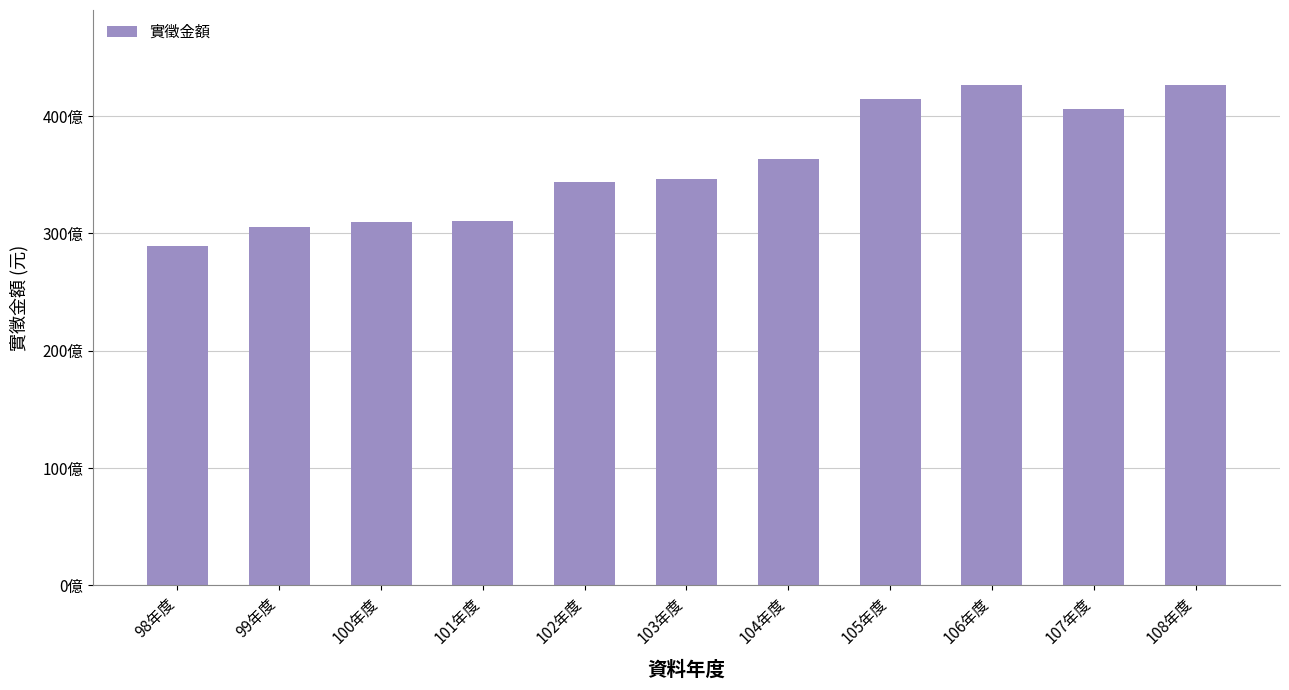

What is the difference between the maximum and second lowest values?

12089337153